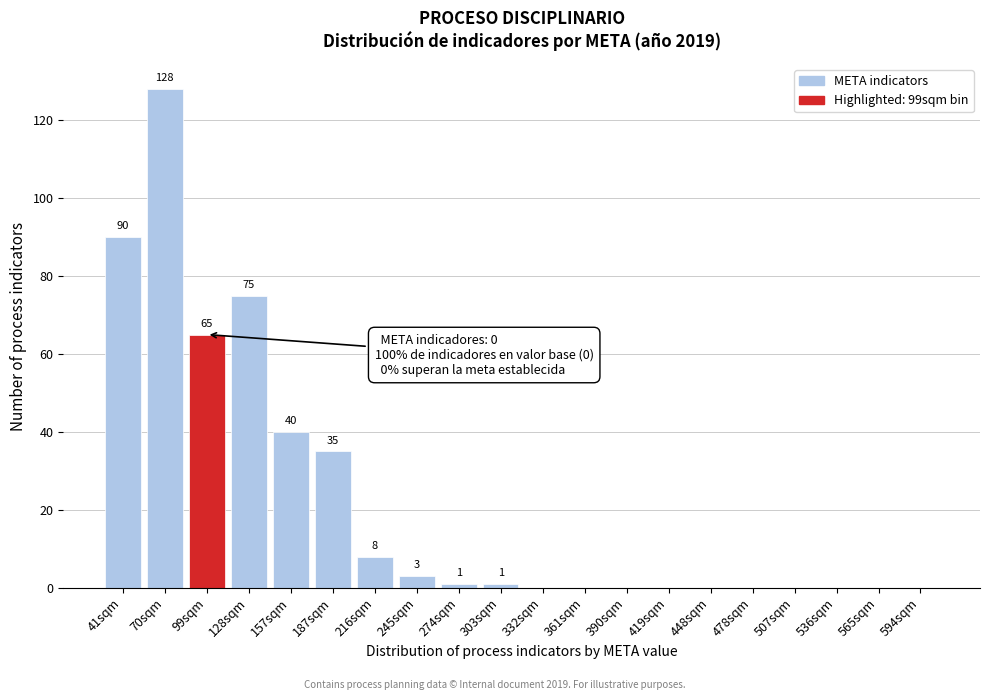

Reading left to right, transcribe all the data shown in this chart.

41sqm=90	70sqm=128	99sqm=65	128sqm=75	157sqm=40	187sqm=35	216sqm=8	245sqm=3	274sqm=1	303sqm=1	332sqm=0	361sqm=0	390sqm=0	419sqm=0	448sqm=0	478sqm=0	507sqm=0	536sqm=0	565sqm=0	594sqm=0